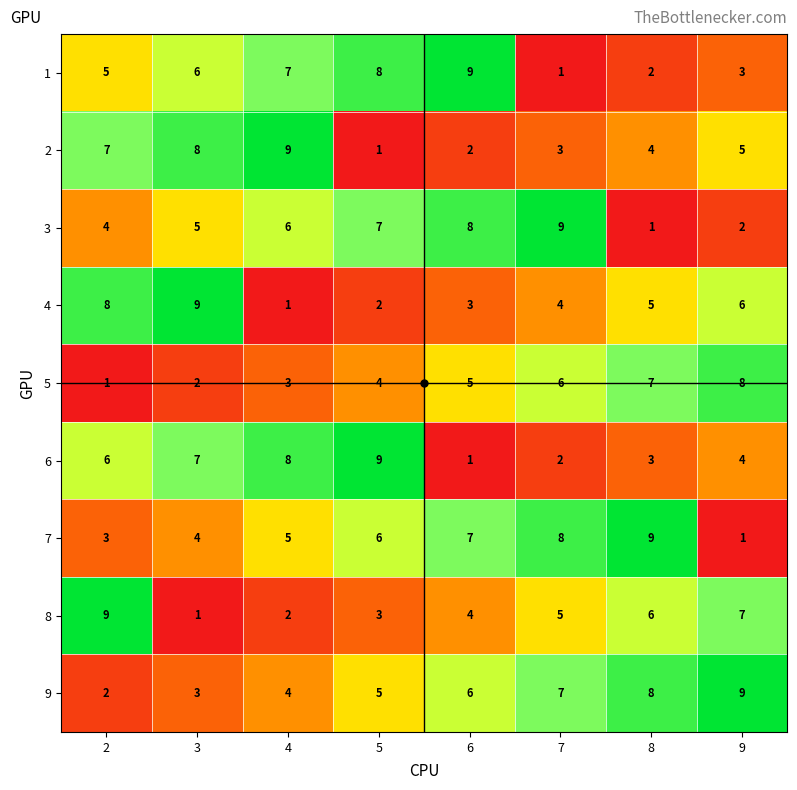

Count the 2 values in the range 3 to 8.

5